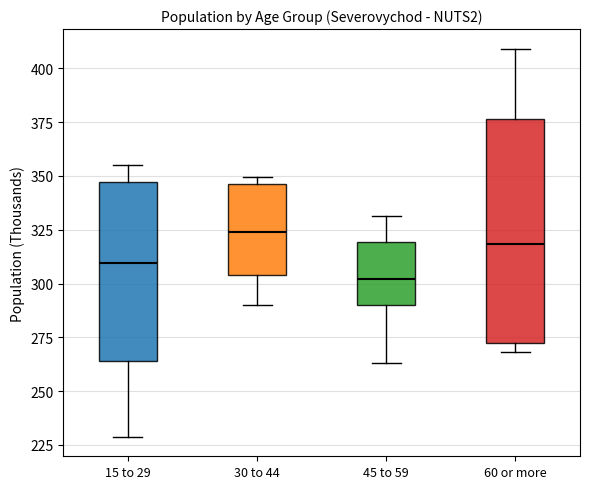

Reading left to right, read every box against the y-axis: the position of its median line, the range the box covers, and the ends of its whiskers. The values are not printed on the chart, so give them approximately, as read against the axis.

15 to 29: median 310, box 265 to 345, whiskers 230 to 355
30 to 44: median 325, box 305 to 345, whiskers 290 to 350
45 to 59: median 300, box 290 to 320, whiskers 265 to 330
60 or more: median 320, box 270 to 375, whiskers 270 (just below the box's lower edge) to 410